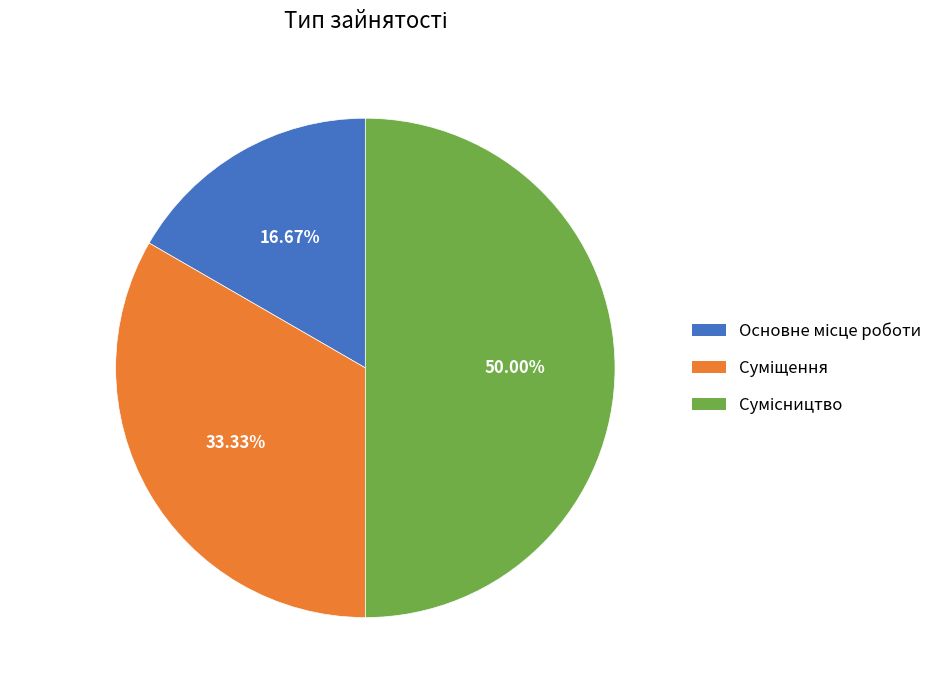

To the nearest percent, what is the average slice percentage?

33%